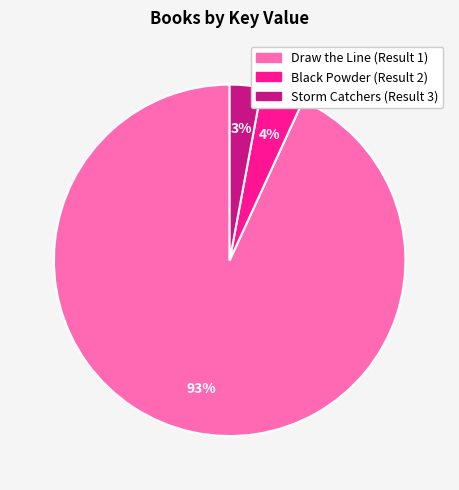

How many slices are in this pie chart?

3